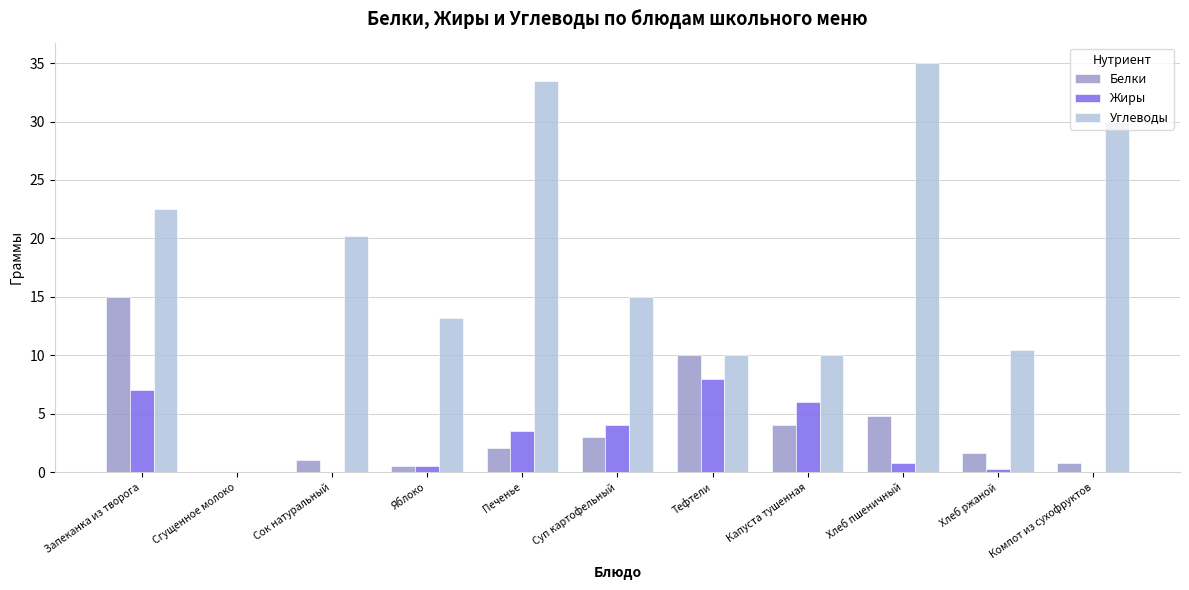

Is it true that Белки equals 4.0 at Капуста тушенная?

True